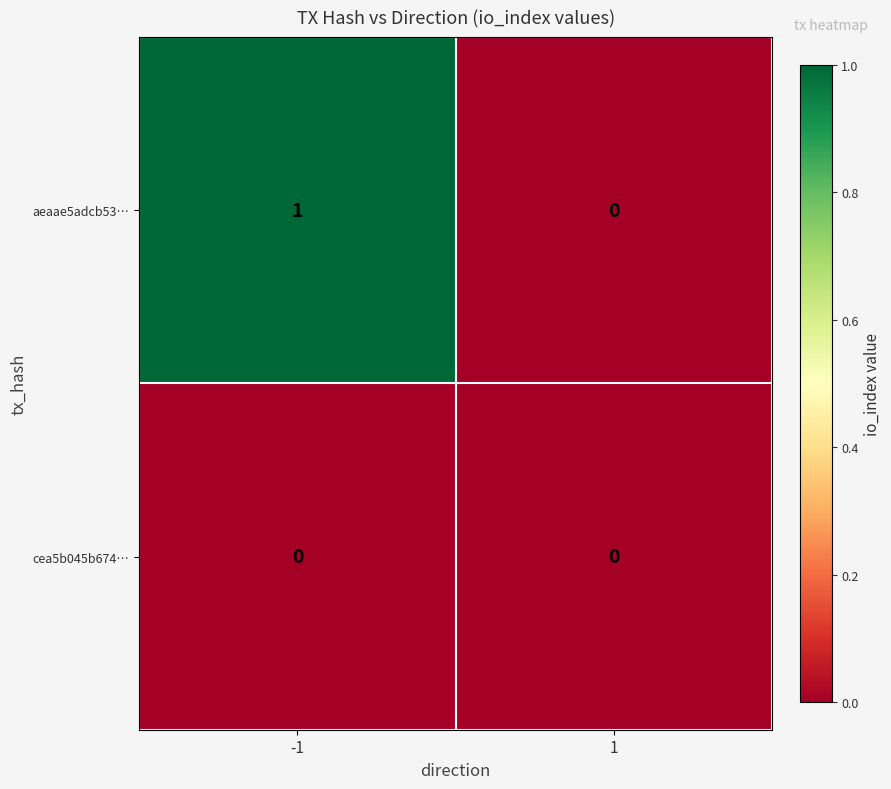

Which series has the largest total across all categories?

aeaae5adcb53…